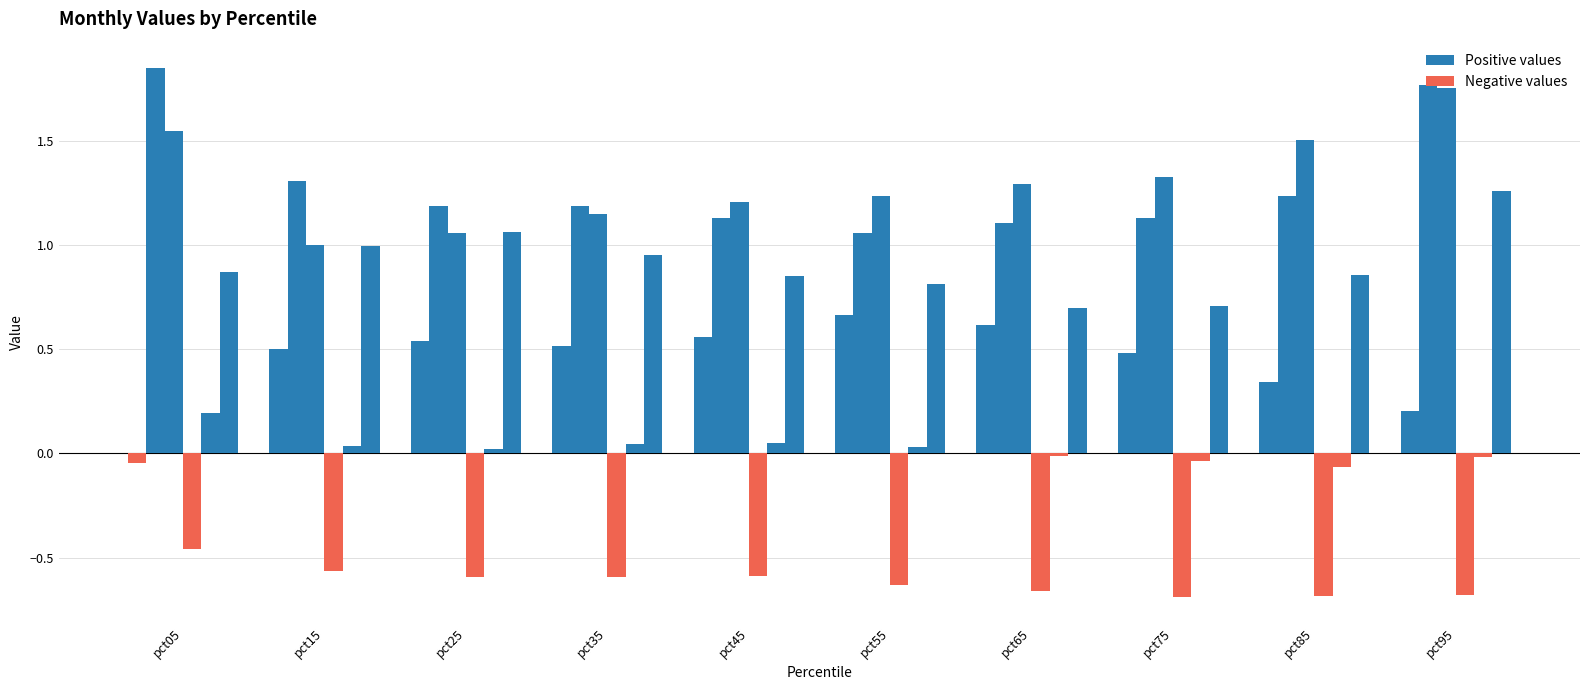

True or false: May has a value of 0.0 at pct15.

True